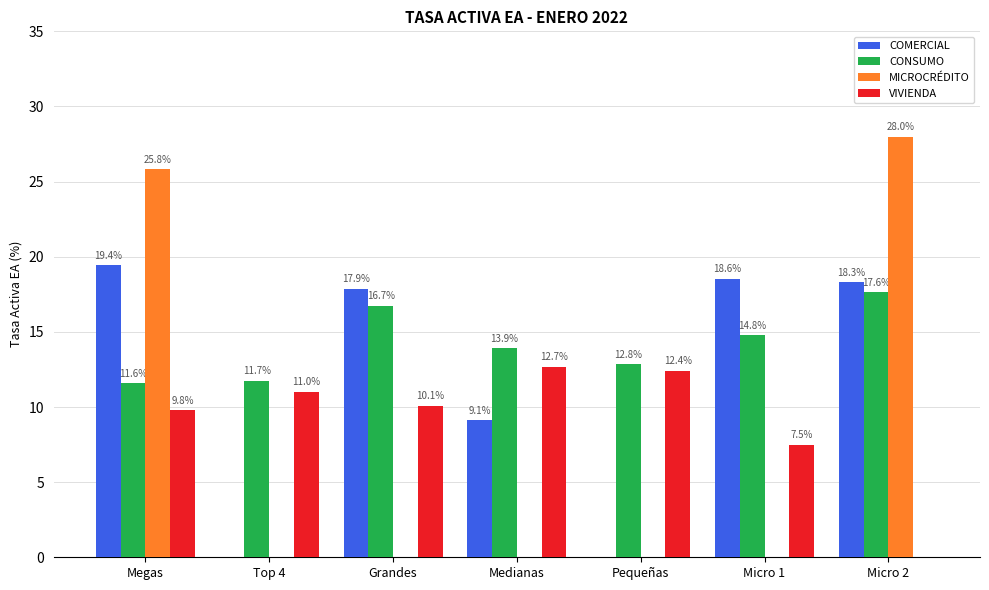

Is the value of COMERCIAL at Pequeñas greater than the value of MICROCRÉDITO at Megas?

No